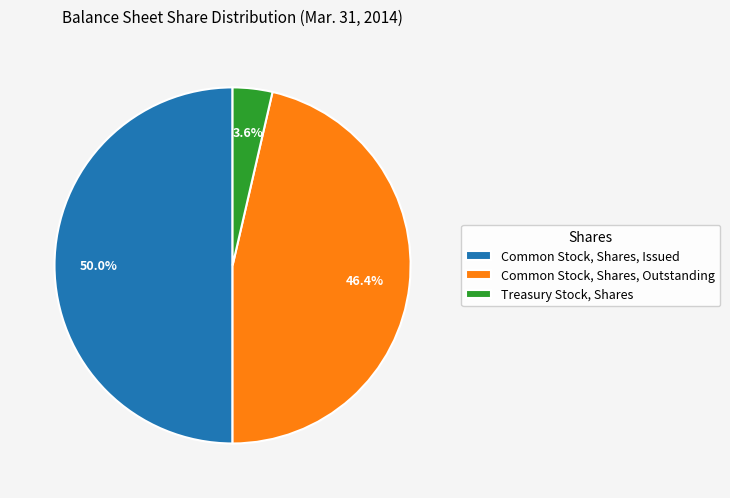

What is the ratio of the value at Common Stock, Shares, Outstanding to the value at Treasury Stock, Shares?

12.9